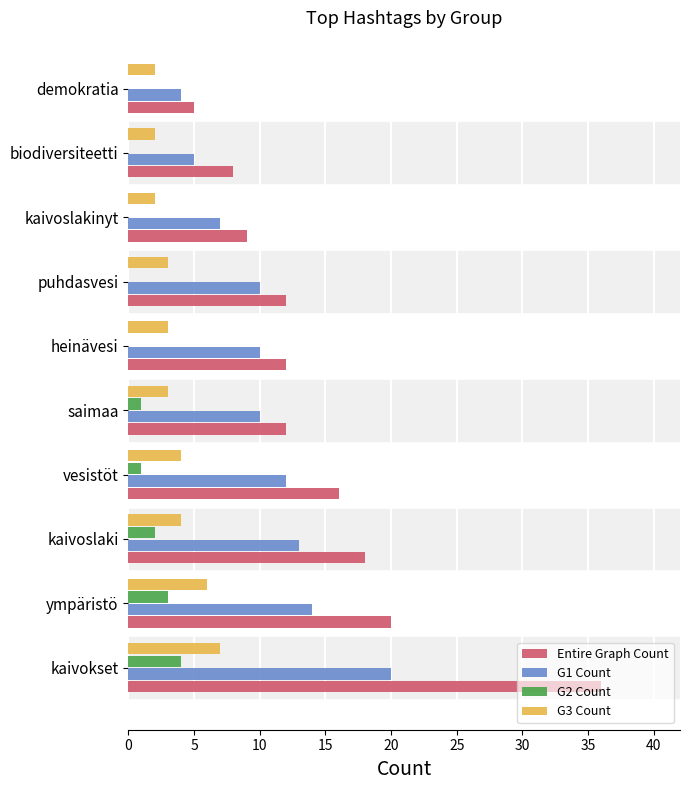

Between heinävesi and biodiversiteetti, which series saw the biggest shift?

G1 Count